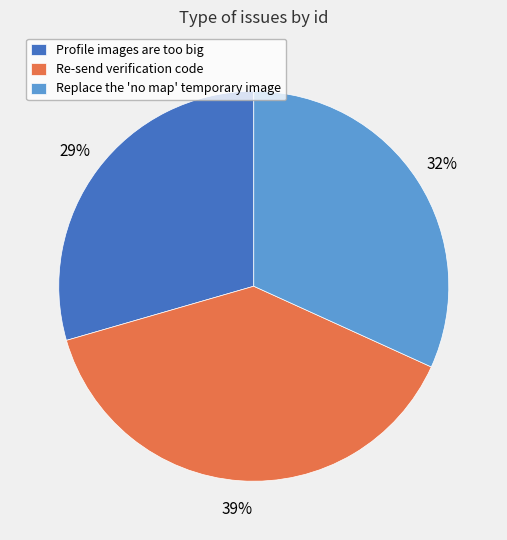

To the nearest percent, what is the average slice percentage?

33%